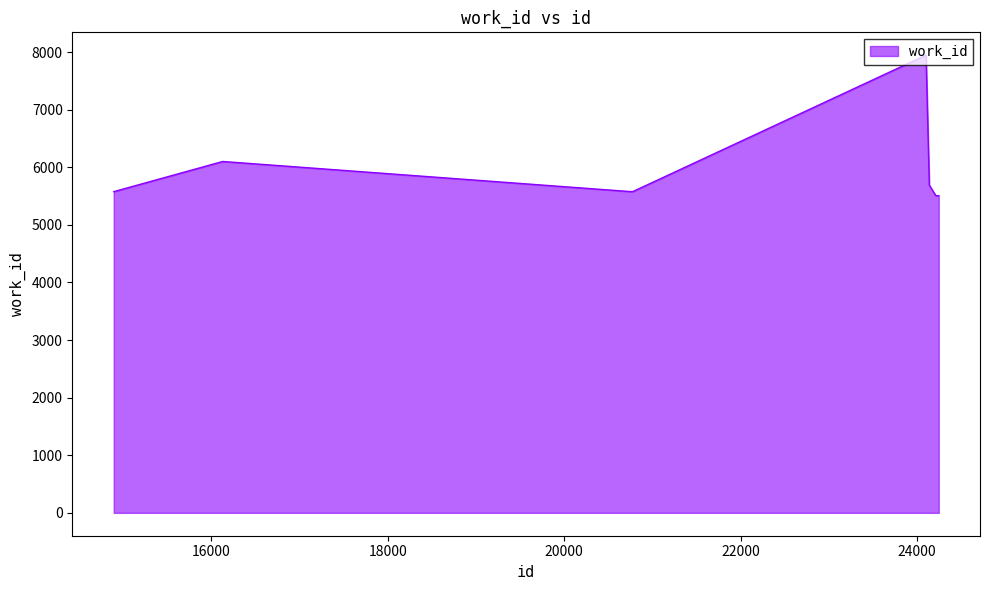

What is the minimum value shown in the chart?

5507